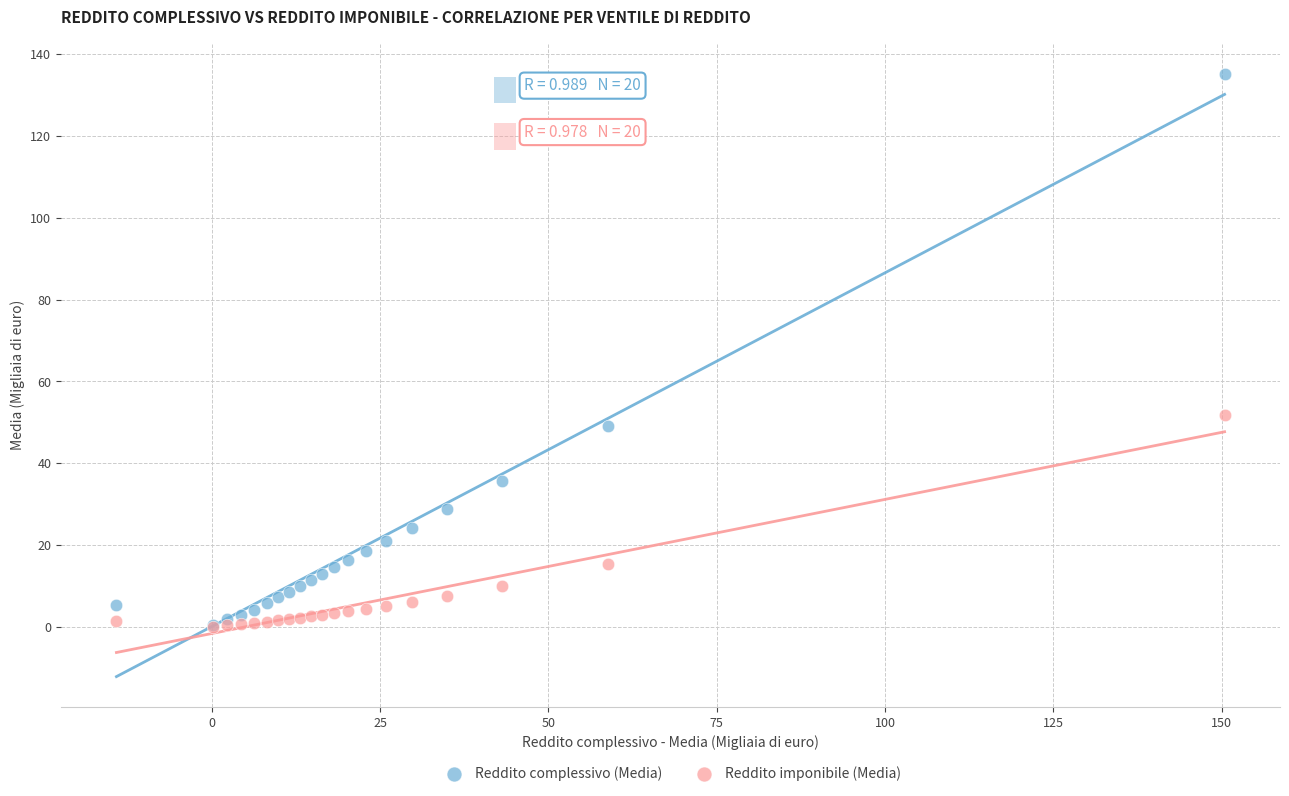

In the Reddito complessivo (Media) series, what Y value is closest to 67?

49.2